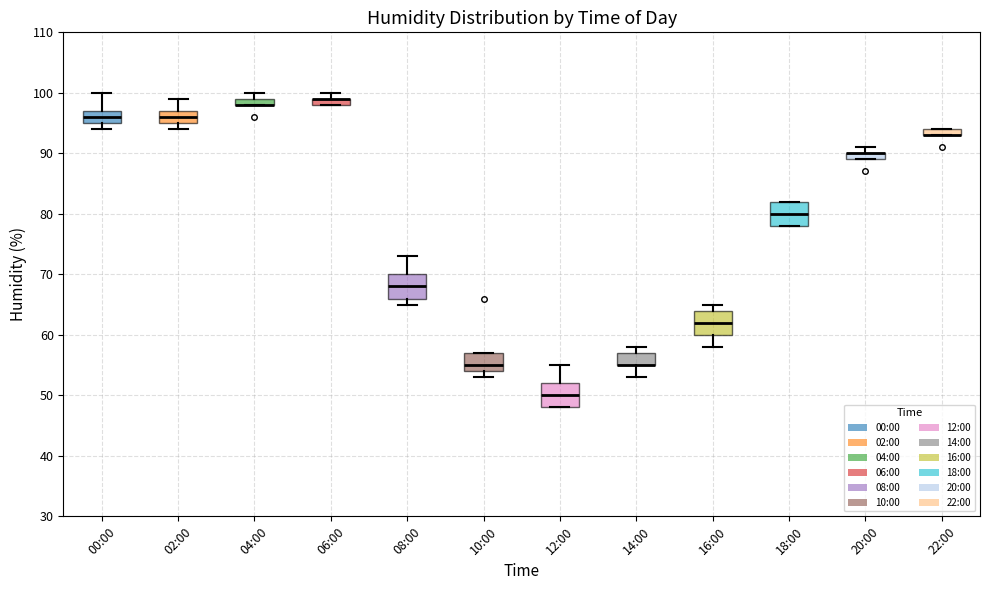

Where does the upper whisker of the box for 12:00 end on the y-axis? The values are not printed on the chart, so give them approximately, as read against the axis.

55